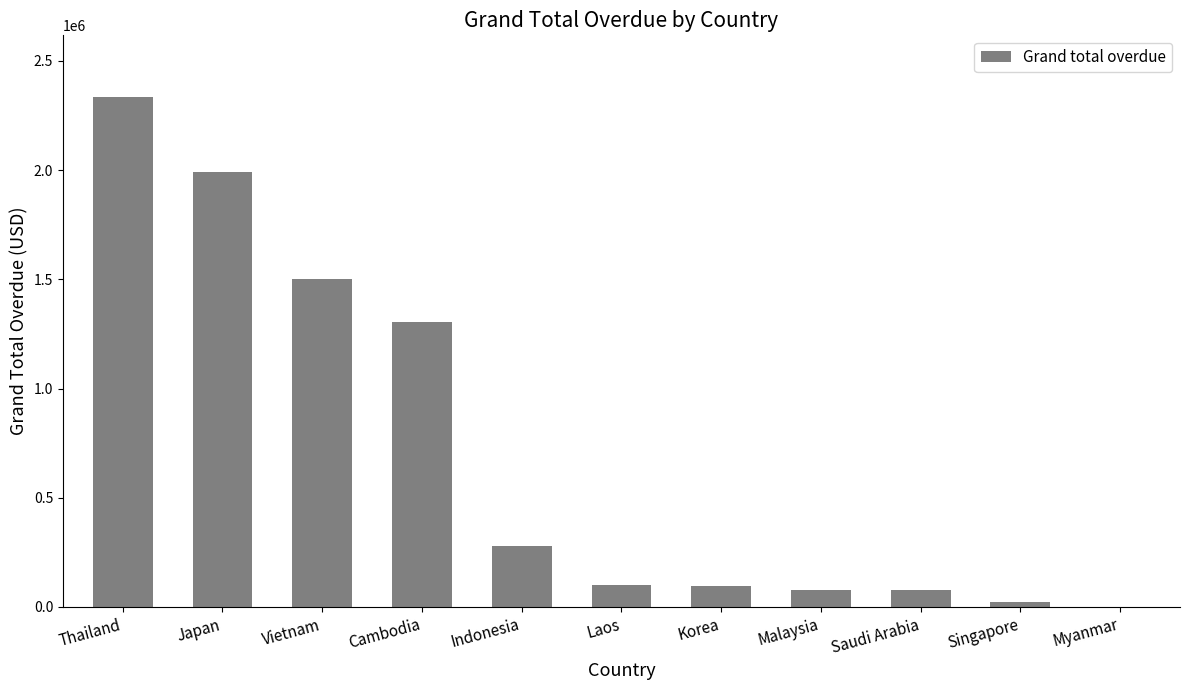

What is the change in value from Japan to Myanmar?

-1989894.6